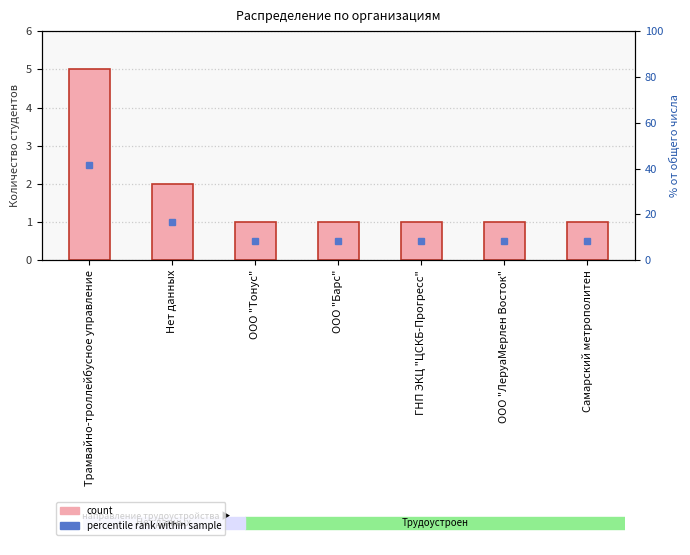

Is it true that the value at Самарский метрополитен is 1?

True